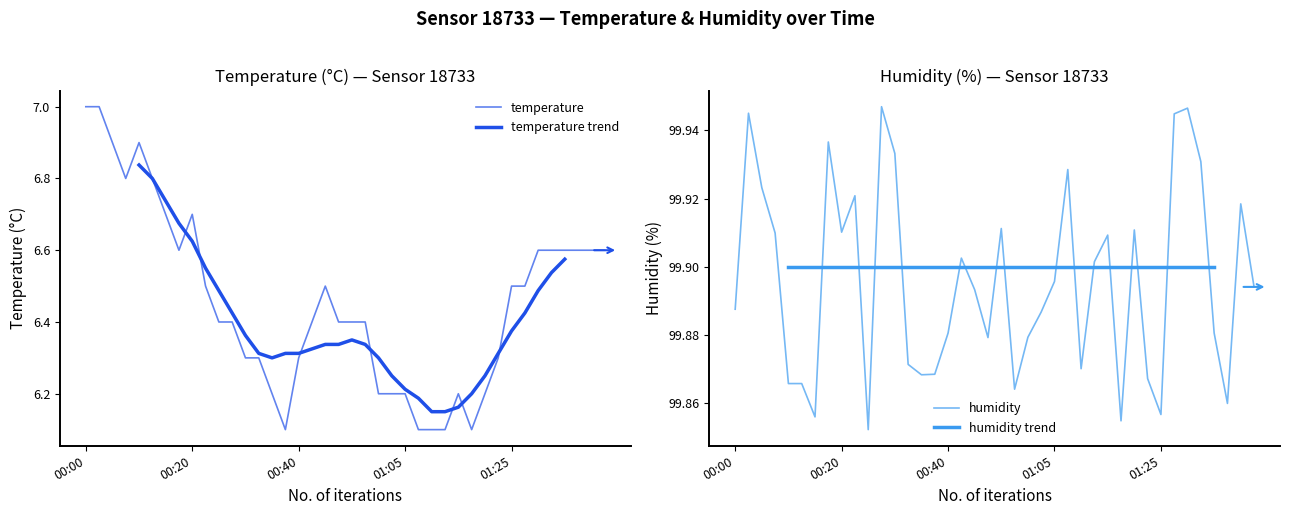

Is it true that the value at 01:35 is 10.9?

False